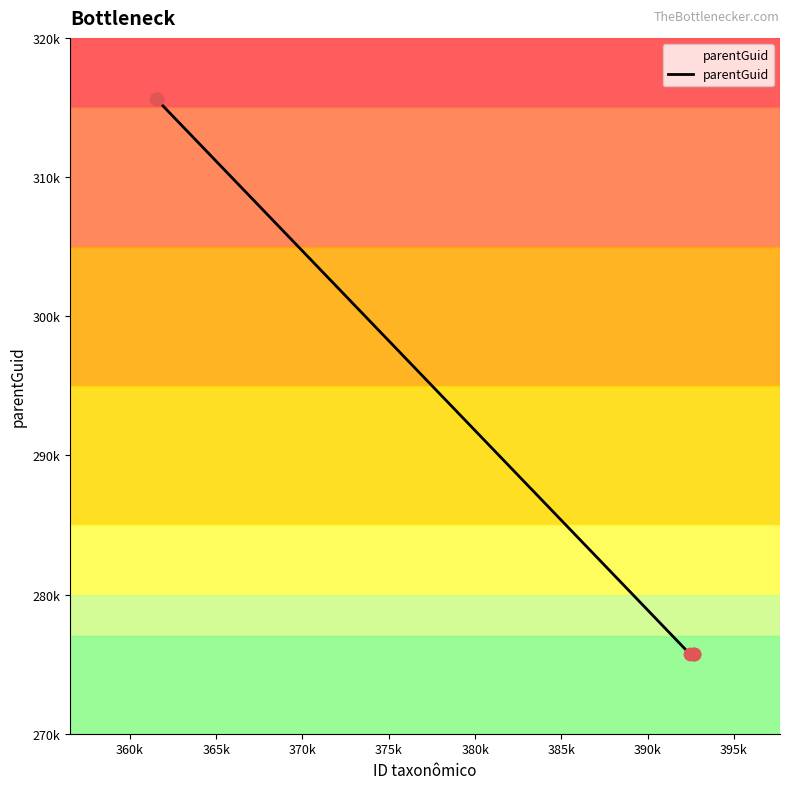

What is the ratio of the value at 361541 to the value at 361547?

1.0